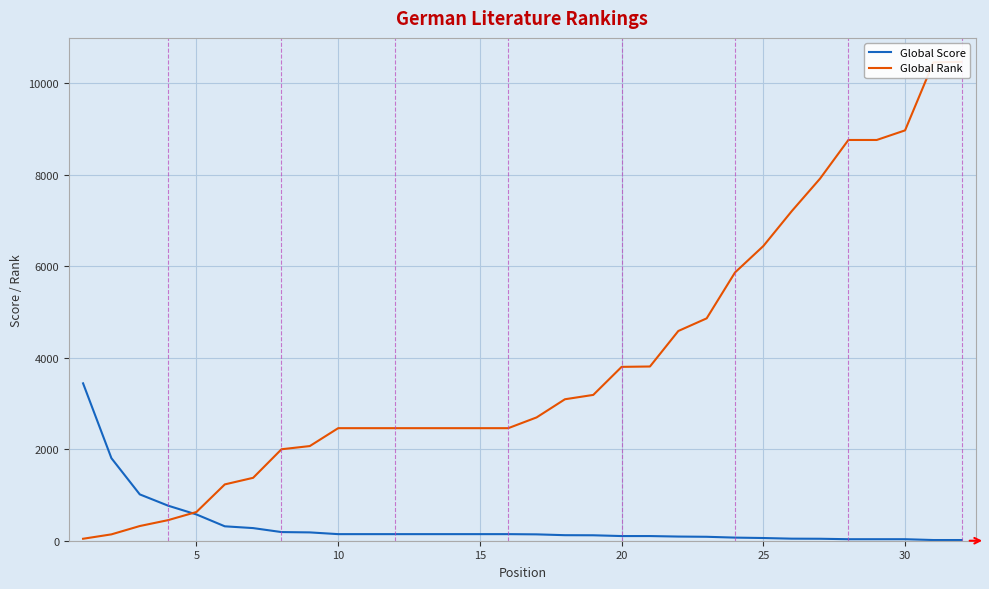

What is the highest value of the Global Score series?

3440